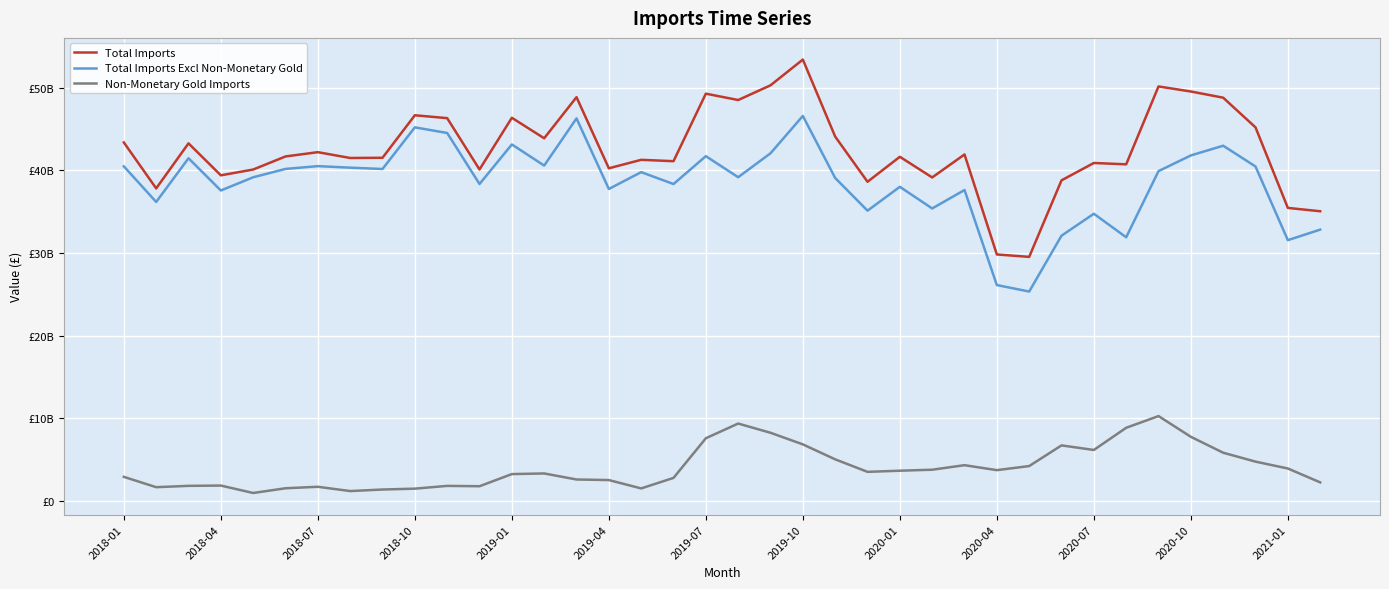

Does the chart display data point markers on the line(s)?

No